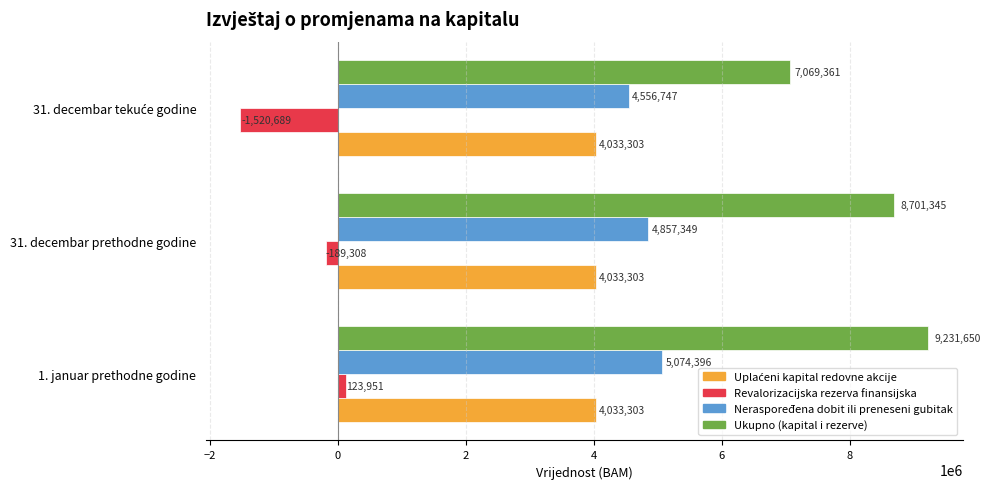

Is it true that Neraspoređena dobit ili preneseni gubitak equals 6844653.3 at 31. decembar prethodne godine?

False